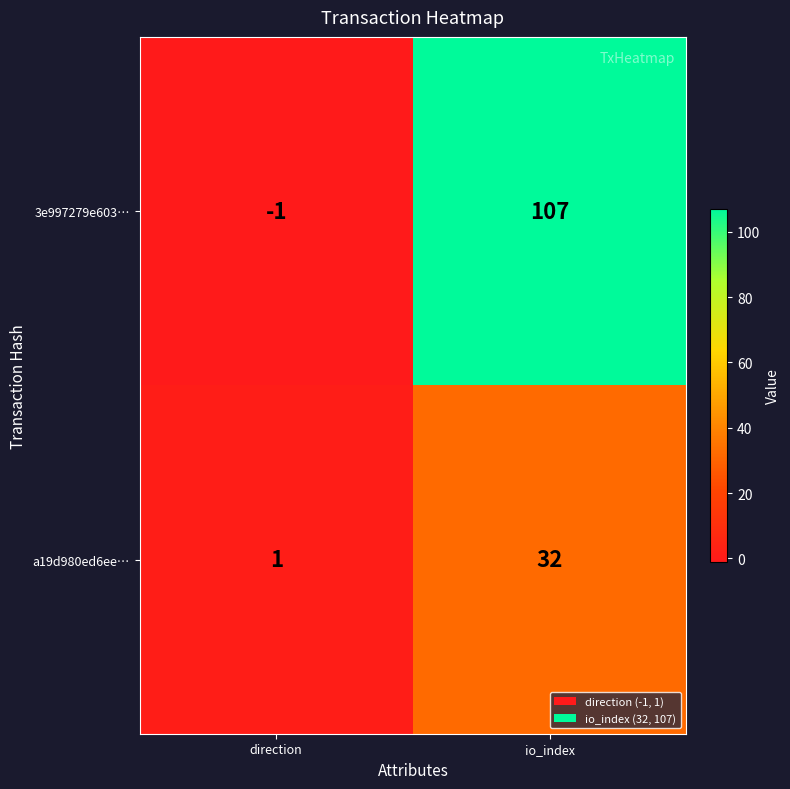

What is the greatest value displayed?

107